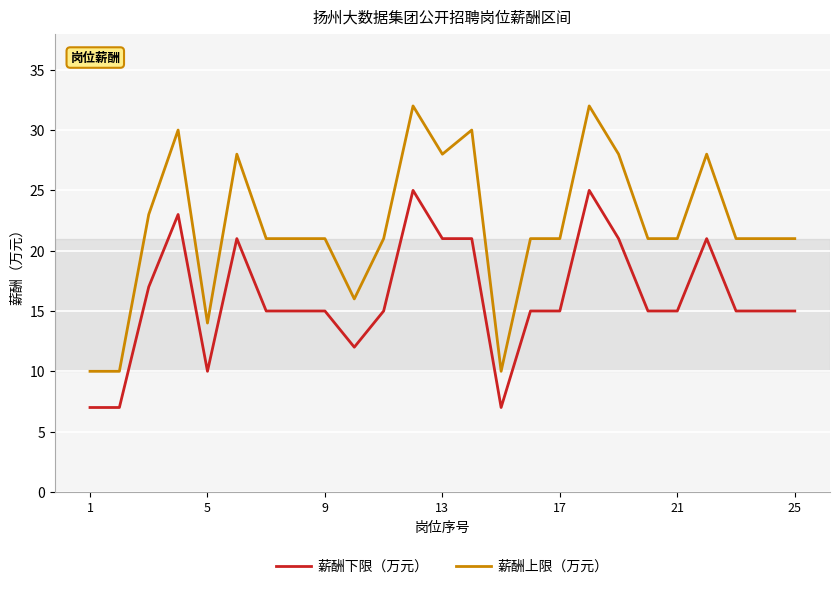

Which series has the widest spread of values?

薪酬上限（万元）